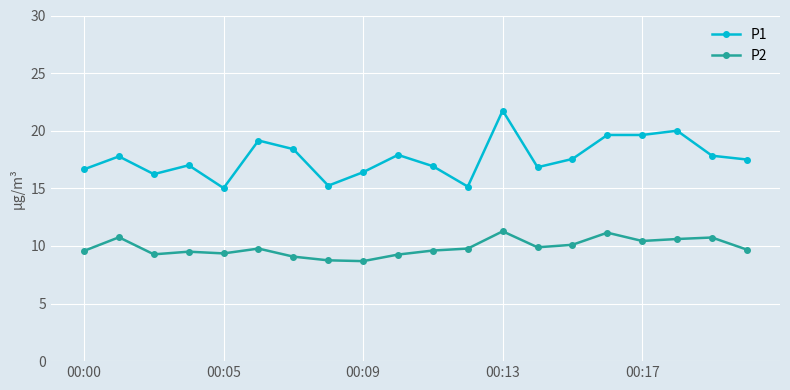

List the series in order of their peak value, highest first.

P1, P2